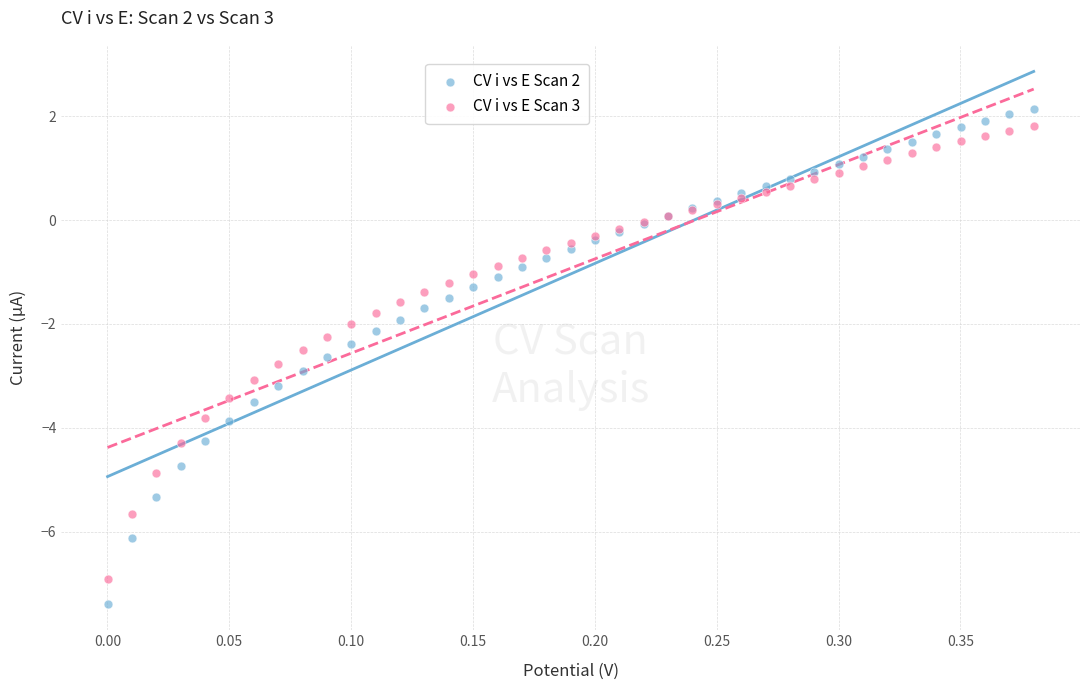

Which series has the widest spread of Y values?

CV i vs E Scan 2